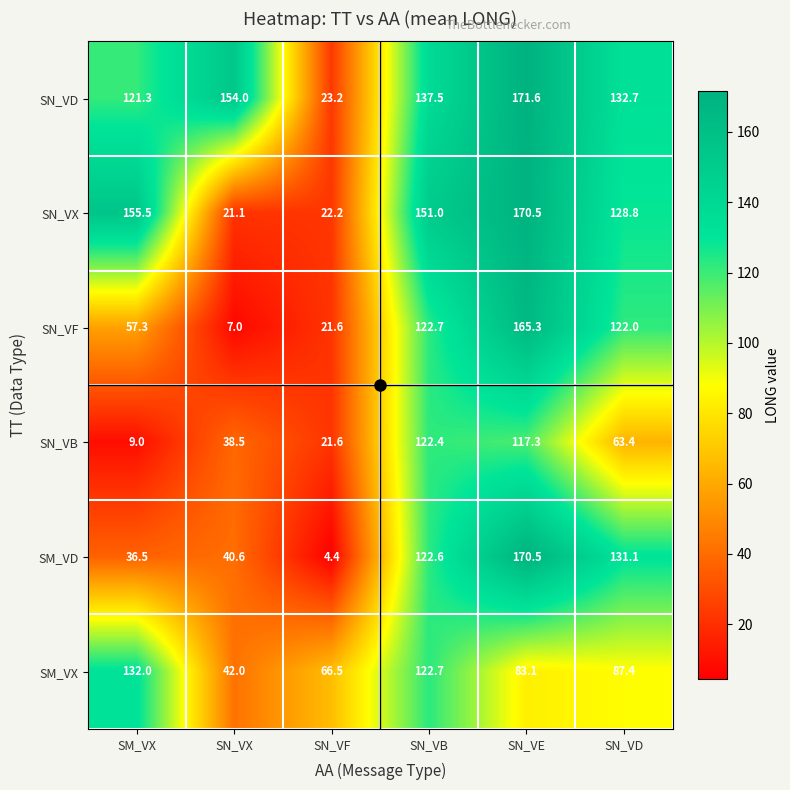

Which series has the largest range (max minus min)?

SM_VD